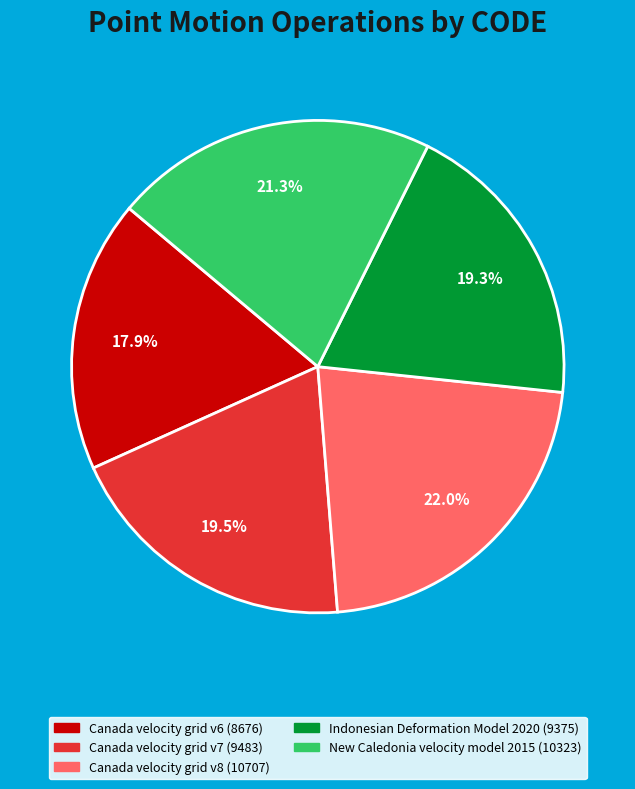

To the nearest percent, what is the difference between the largest and smallest slice percentages?

4%